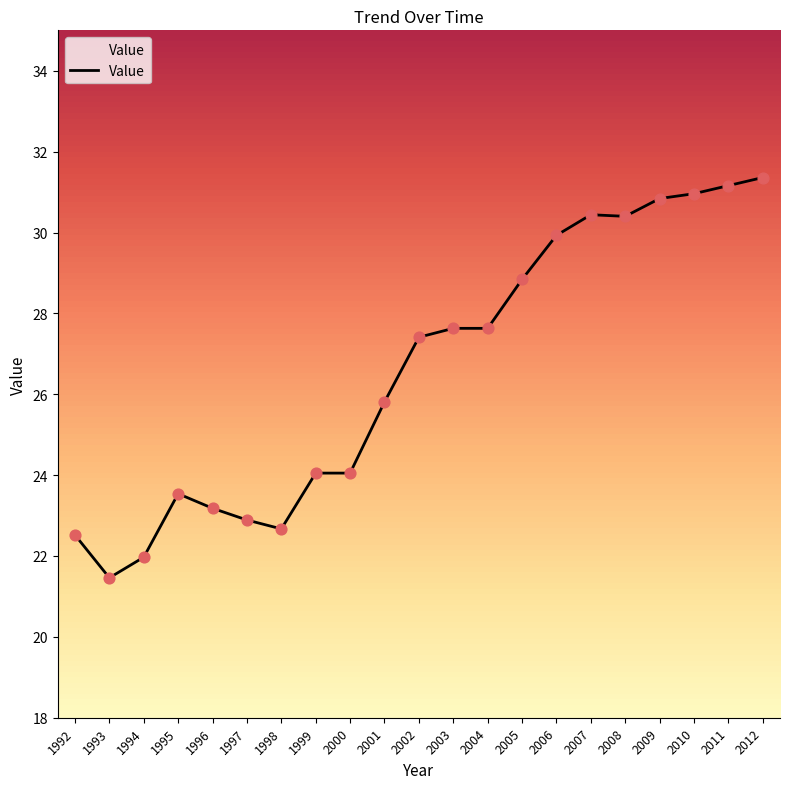

What is the ratio of the value at 2006 to the value at 1996?

1.3